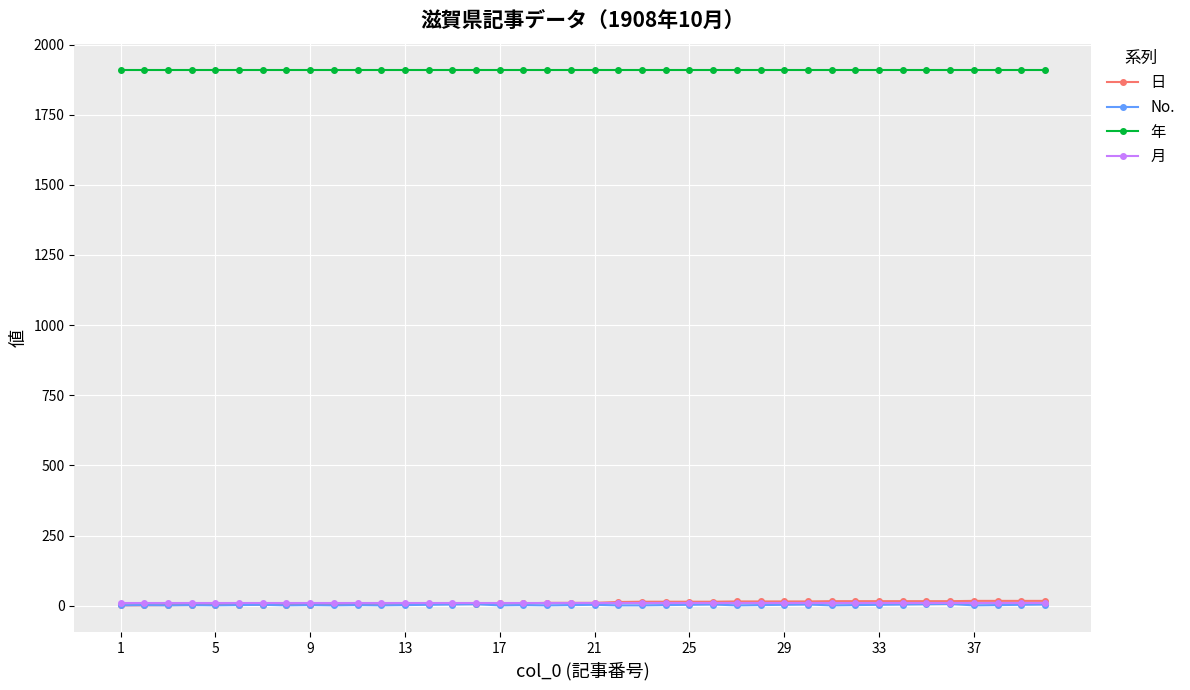

Which series has the largest total across all categories?

年